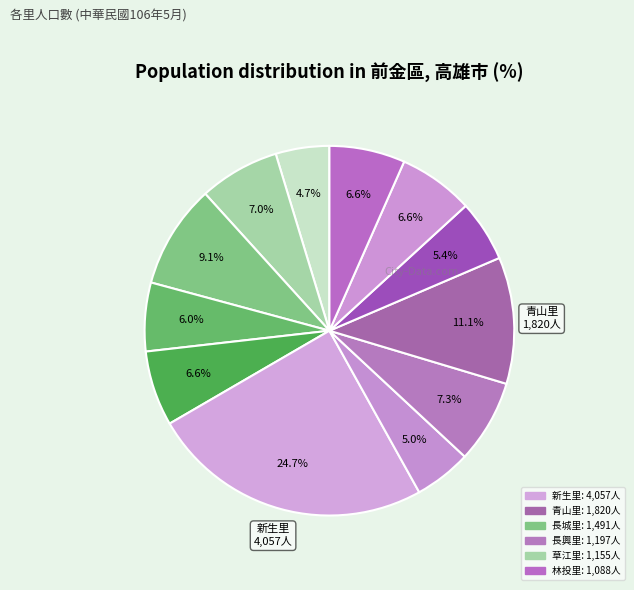

Count the number of slices in the pie.

12